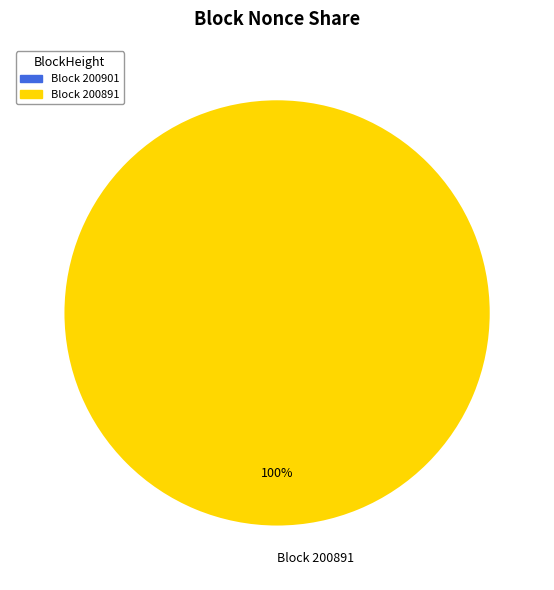

Is there any slice that represents more than half of the pie?

Yes